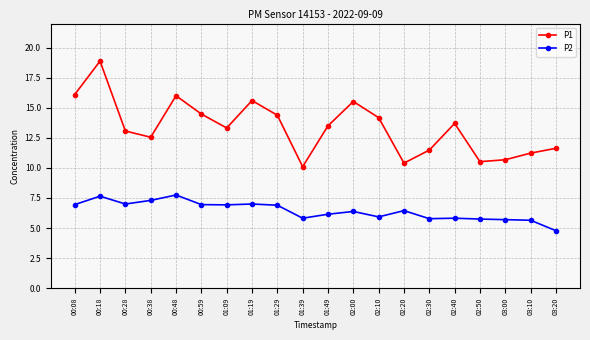

Which series has the largest range (max minus min)?

P1